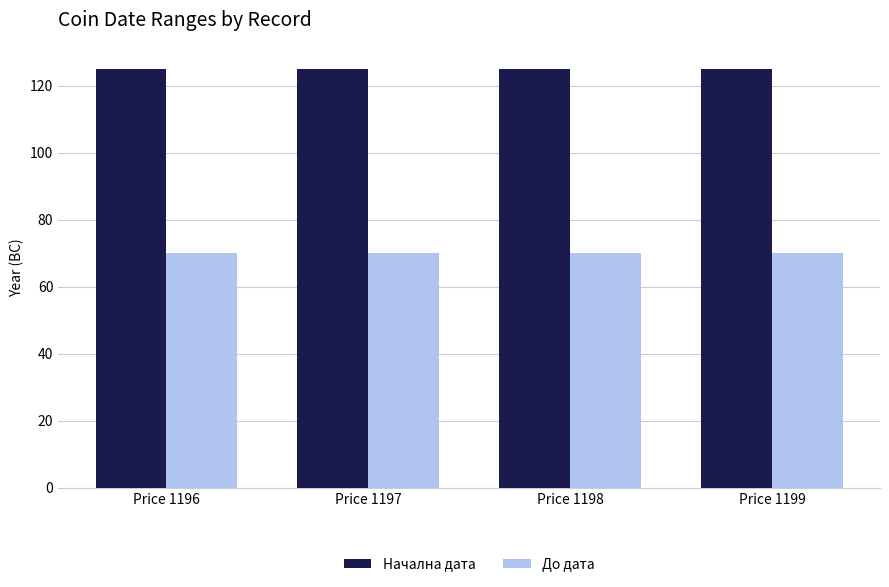

Reading left to right, extract all data points from this chart.

Начална дата: Price 1196=125	Price 1197=125	Price 1198=125	Price 1199=125
До дата: Price 1196=70	Price 1197=70	Price 1198=70	Price 1199=70